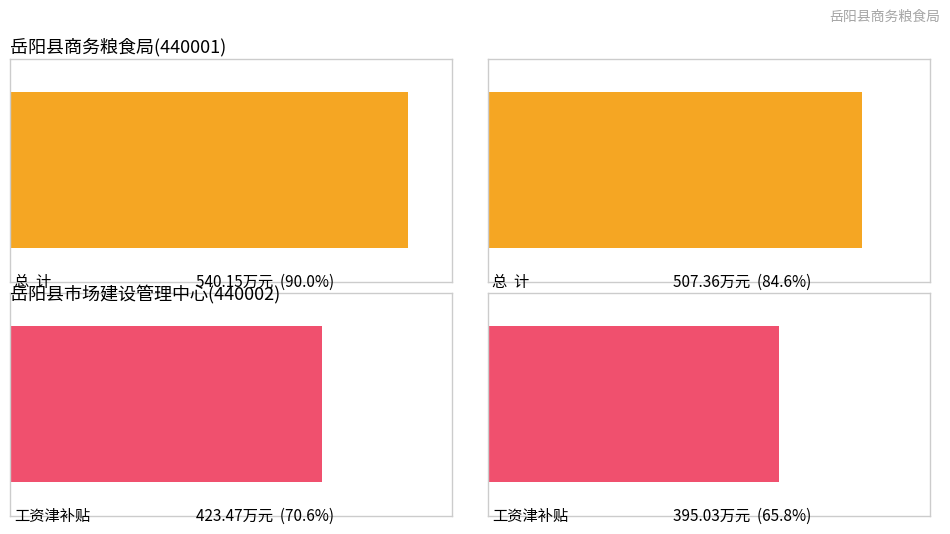

Is it true that 工资津补贴 equals 395.0 at 岳阳县市场建设管理中心(440002)?

True